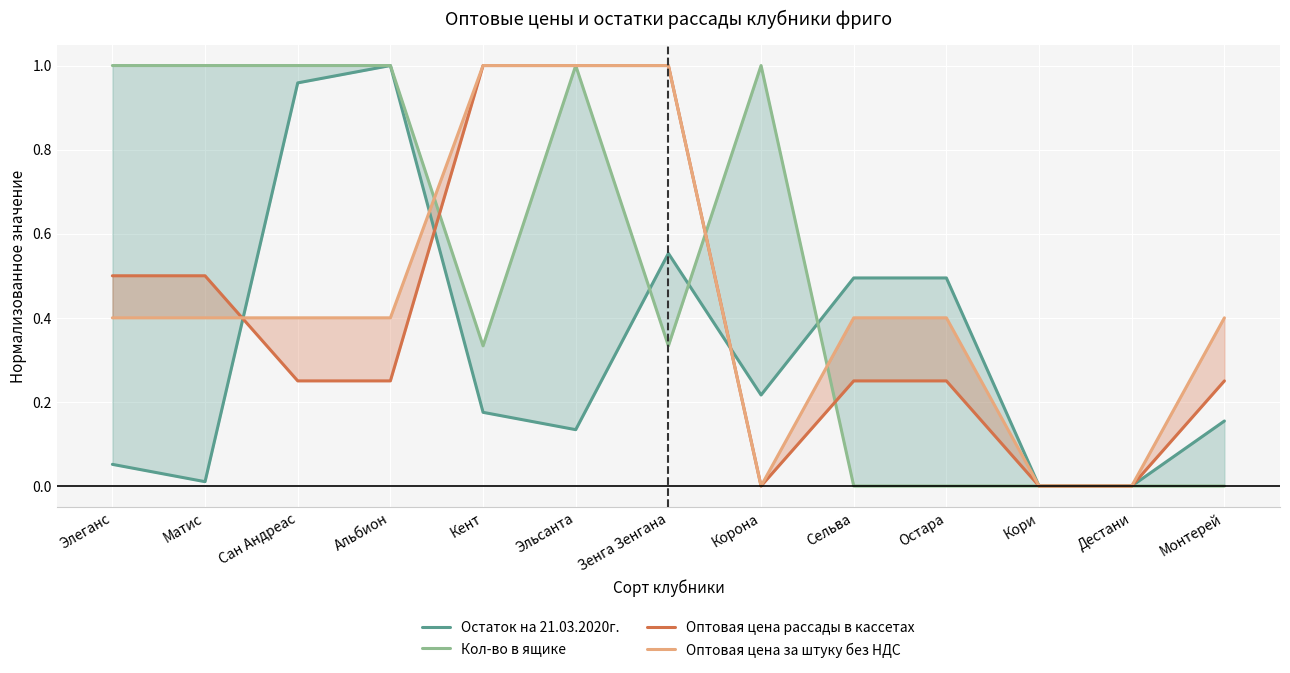

The value of Оптовая цена рассады в кассетах at Кент is 1.4. True or false?

False